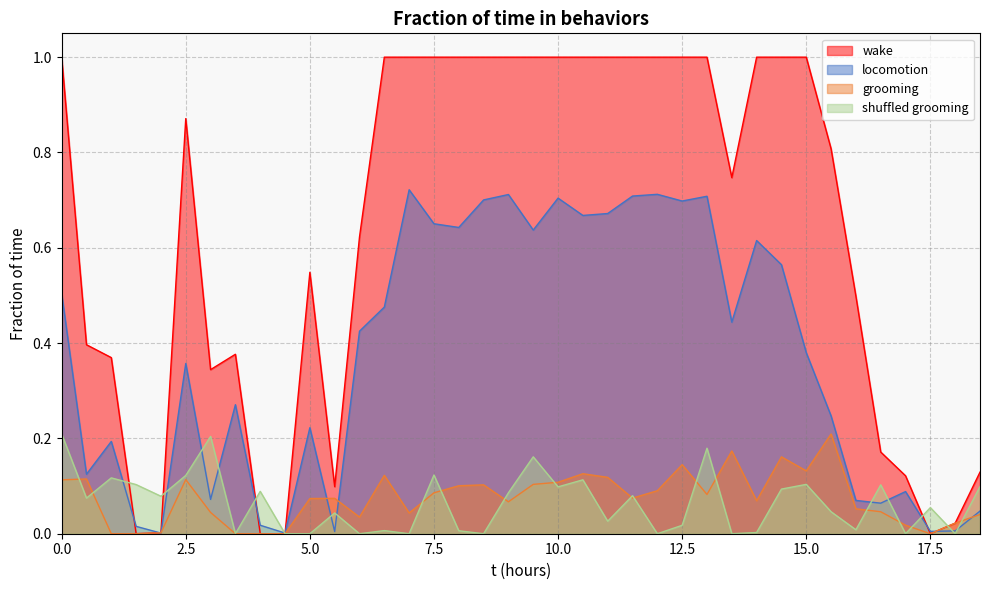

What is the label of the 12th point from the right?

13